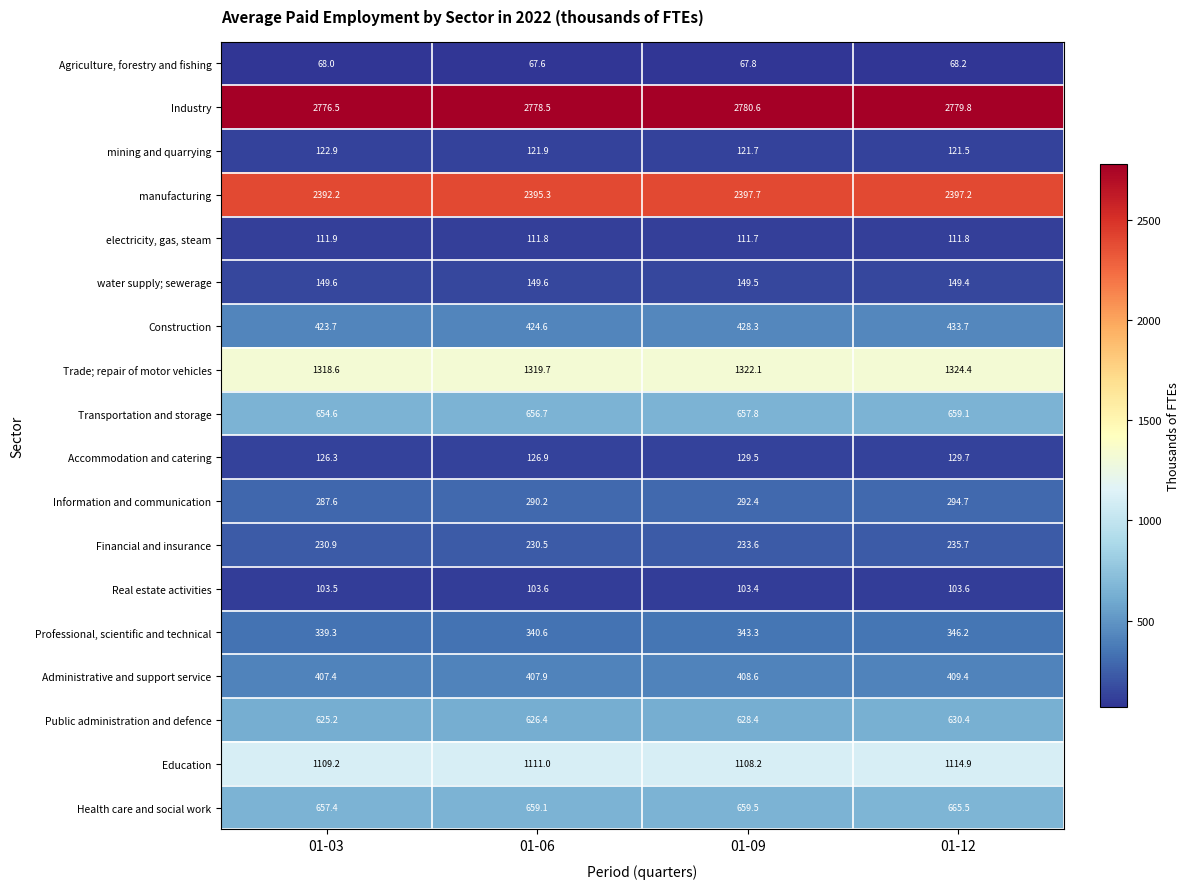

What is the maximum value shown in the chart?

2780.6